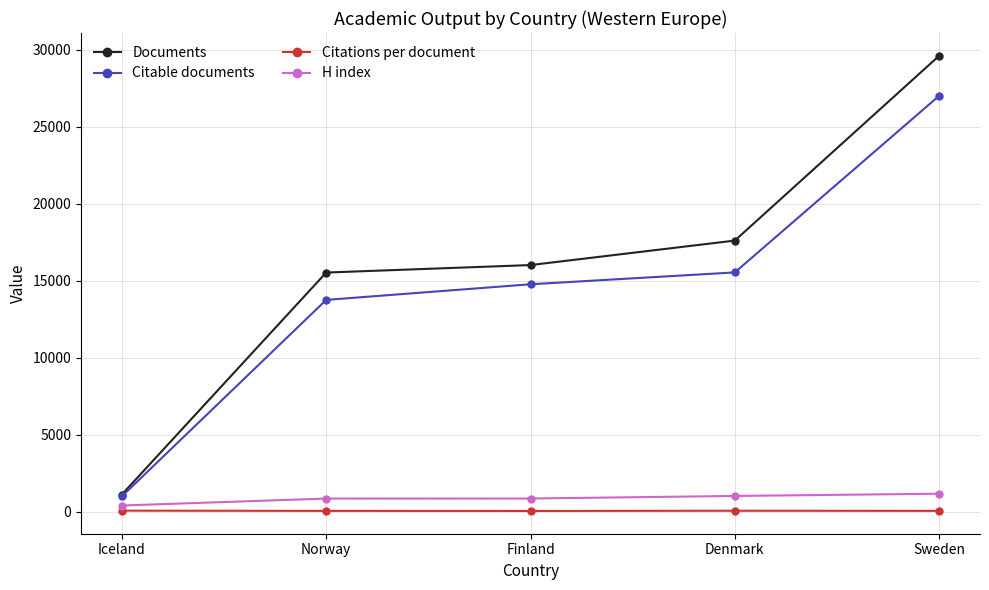

Does the chart display data point markers on the line(s)?

Yes